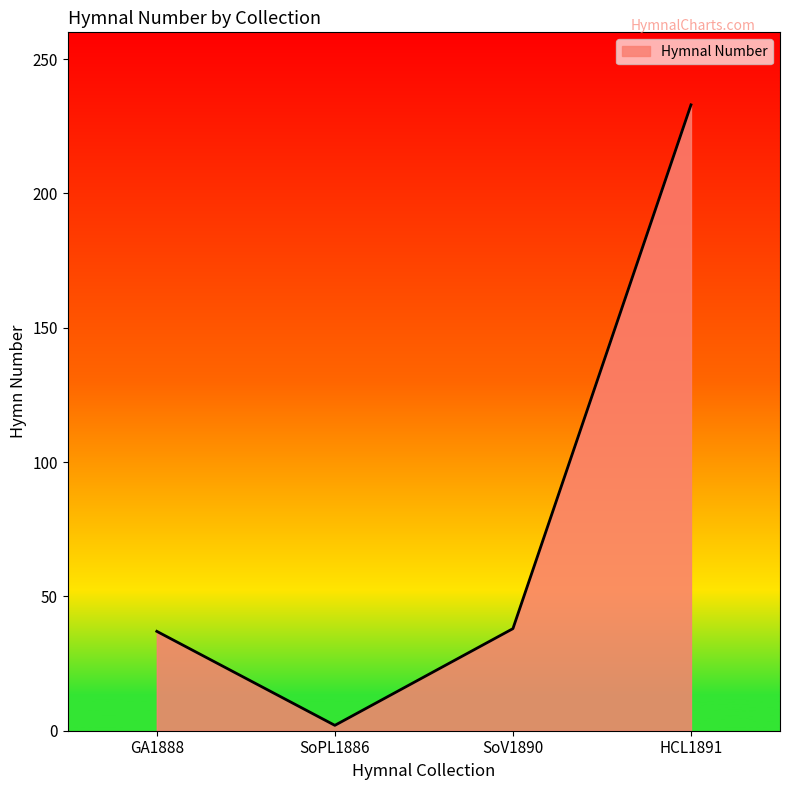

Is it true that the value at SoV1890 is 38?

True